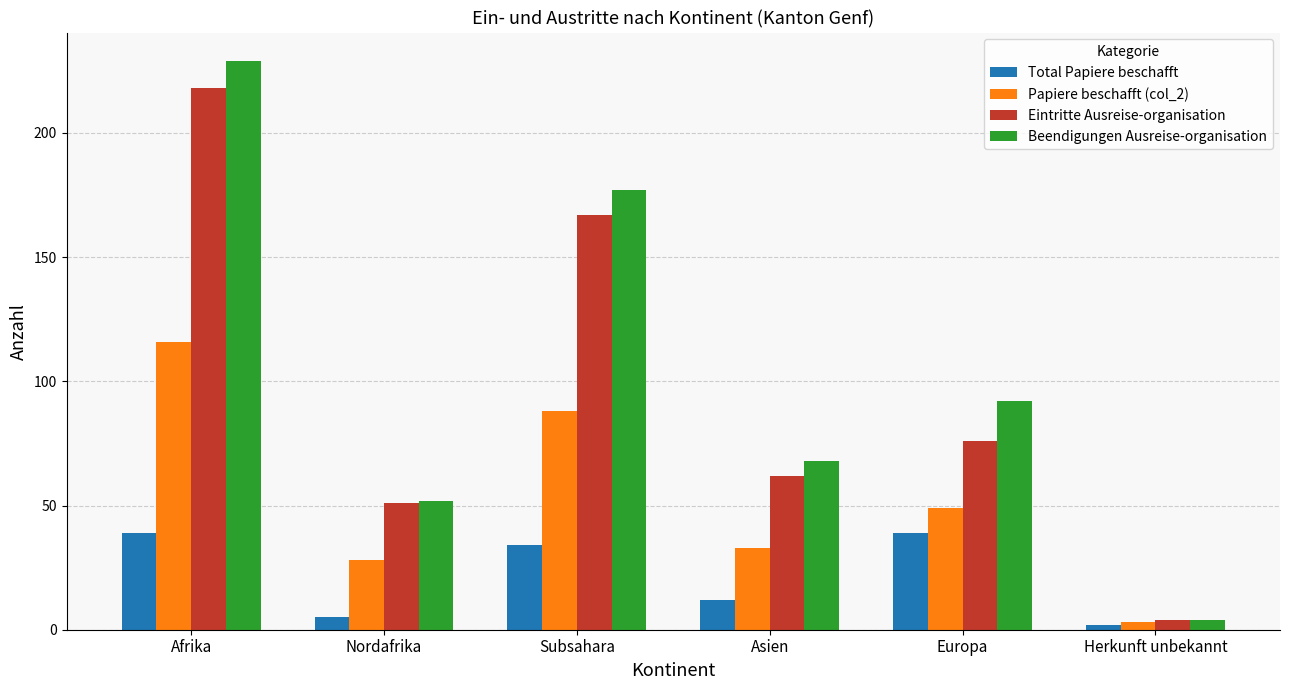

At which category does the chart reach its minimum across all series?

Herkunft unbekannt